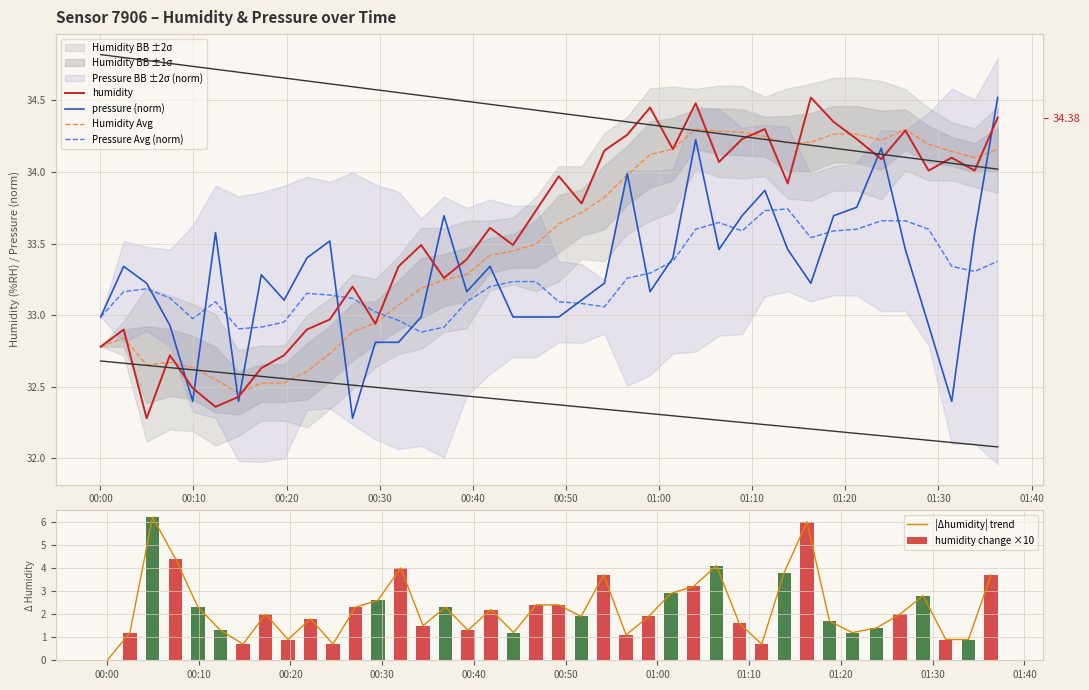

What are all the series names shown in the legend?

humidity, pressure (norm), Humidity Avg, Pressure Avg (norm), |Δhumidity| trend, humidity change ×10